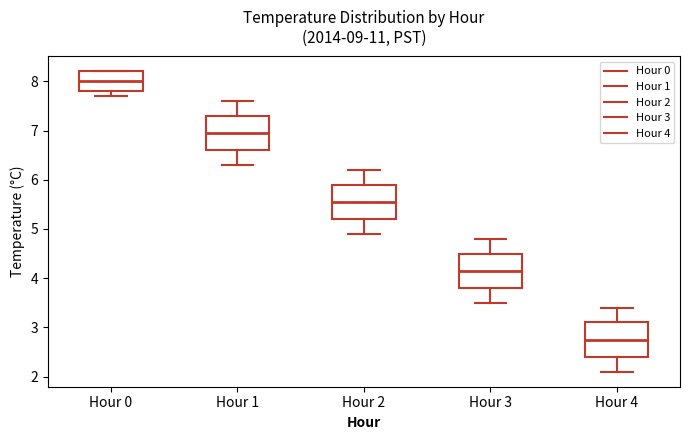

Reading left to right, read every box against the y-axis: the position of its median line, the range the box covers, and the ends of its whiskers. The values are not printed on the chart, so give them approximately, as read against the axis.

Hour 0: median 8.0, box 7.8 to 8.2, whiskers 7.7 to 8.2
Hour 1: median 7.0, box 6.6 to 7.3, whiskers 6.3 to 7.6
Hour 2: median 5.6, box 5.2 to 5.9, whiskers 4.9 to 6.2
Hour 3: median 4.2, box 3.8 to 4.5, whiskers 3.5 to 4.8
Hour 4: median 2.8, box 2.4 to 3.1, whiskers 2.1 to 3.4